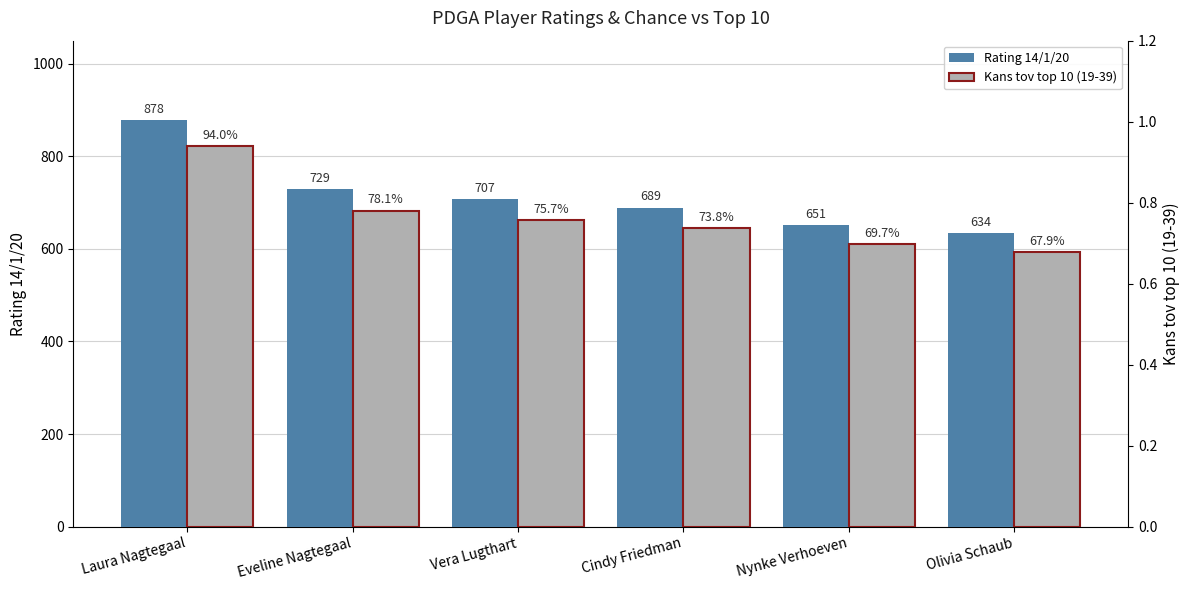

What is the value of the Rating 14/1/20 bar at the 1st from the left?

878.0